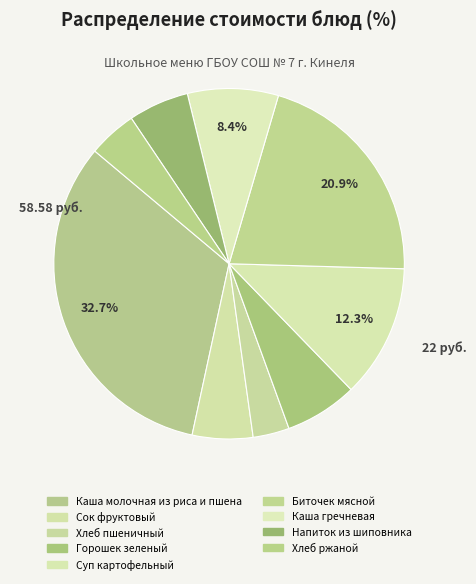

How many slices are in this pie chart?

9